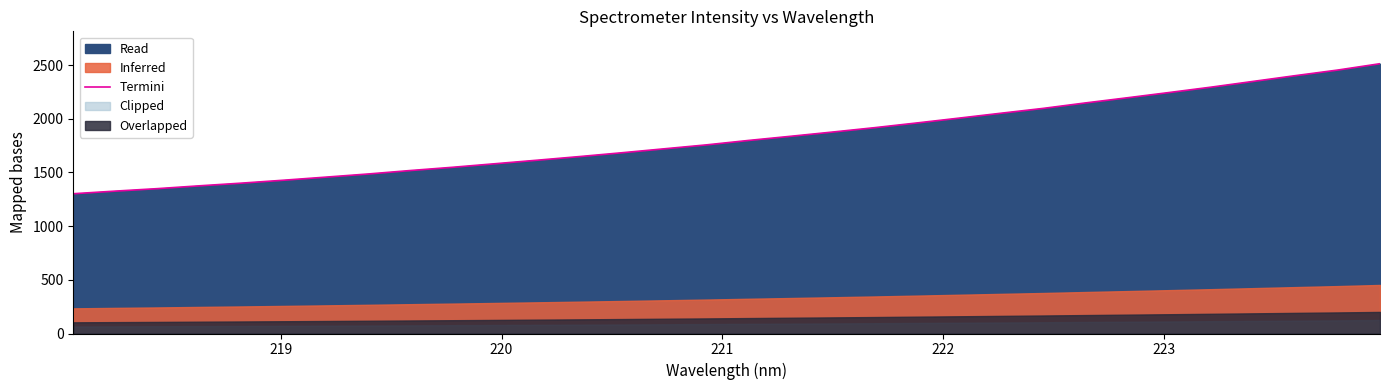

How many data points does each series have?

32